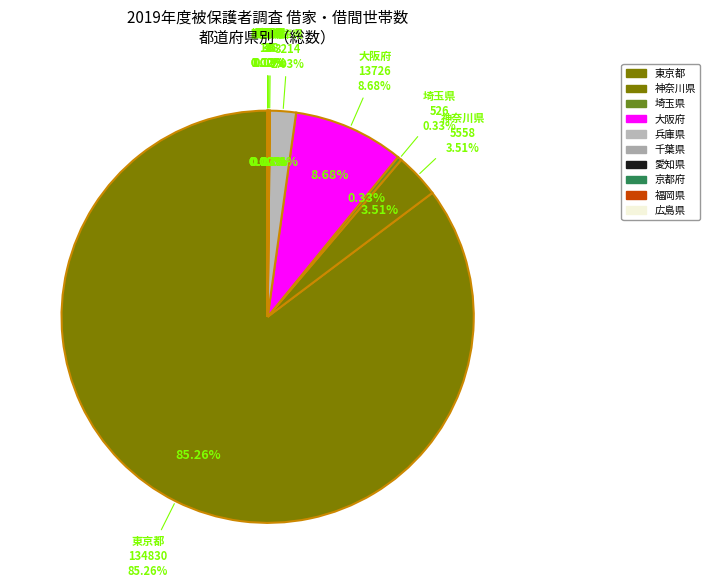

Is 岩手県 the majority of the pie?

No